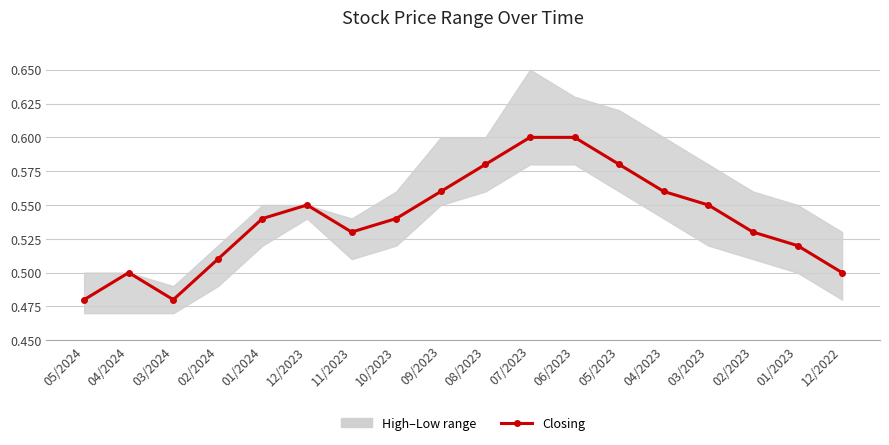

What is the greatest value displayed?

0.6